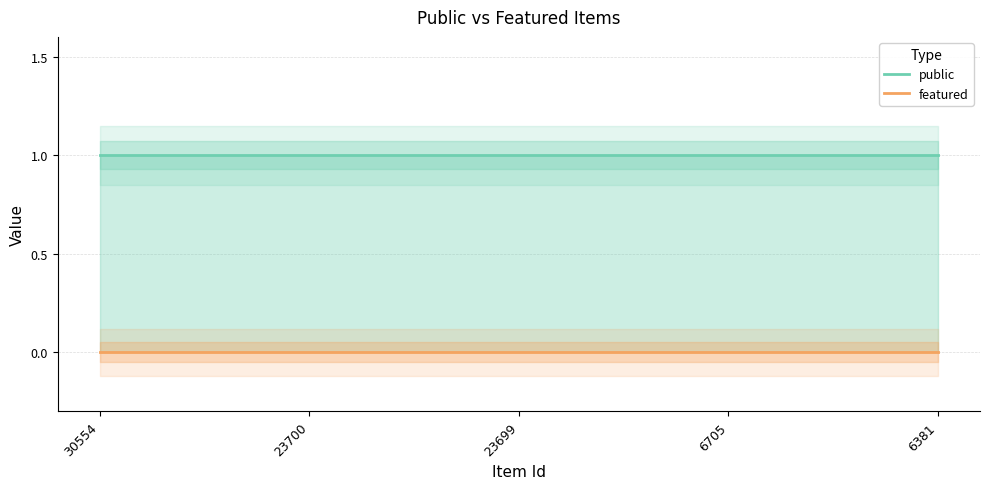

At which category is the sum across all series the highest?

30554